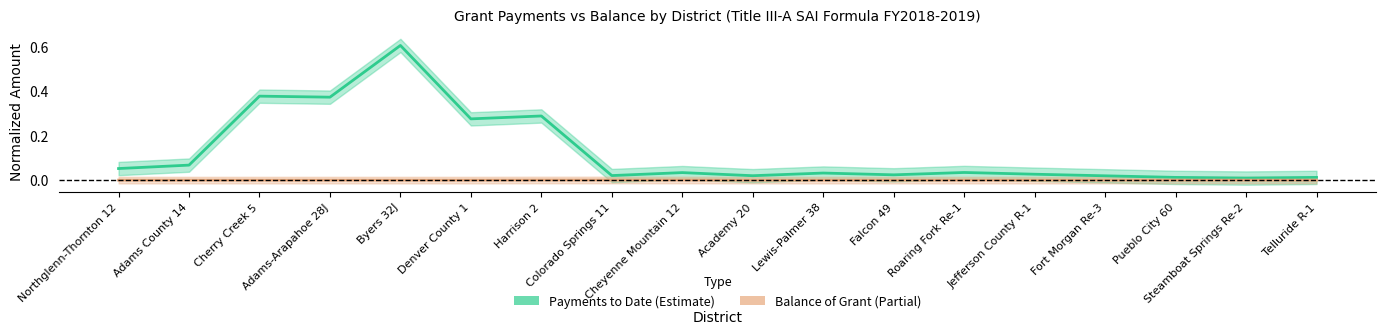

Is the value of Payments to Date at Steamboat Springs Re-2 greater than the value of Balance of Grant at Harrison 2?

Yes